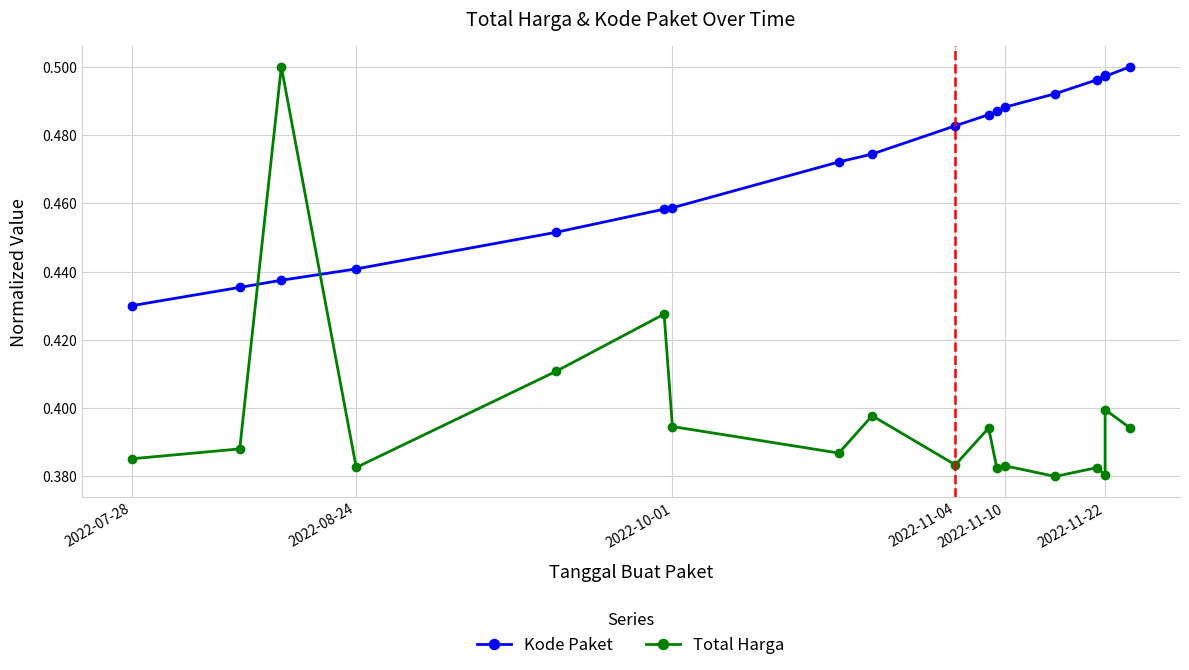

What is the difference between the maximum and minimum values in the Kode Paket series?

0.1